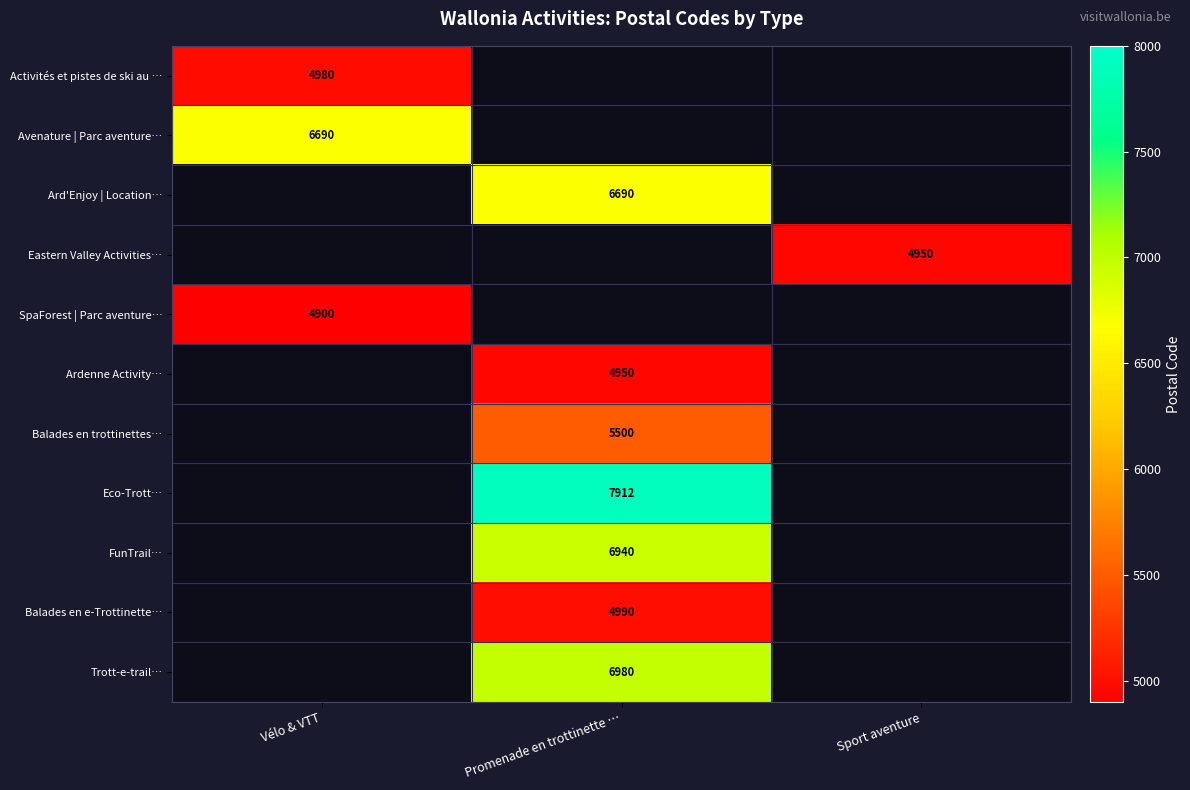

The Ardenne Activity… series shows 4950 at Promenade en trottinette …. True or false?

True